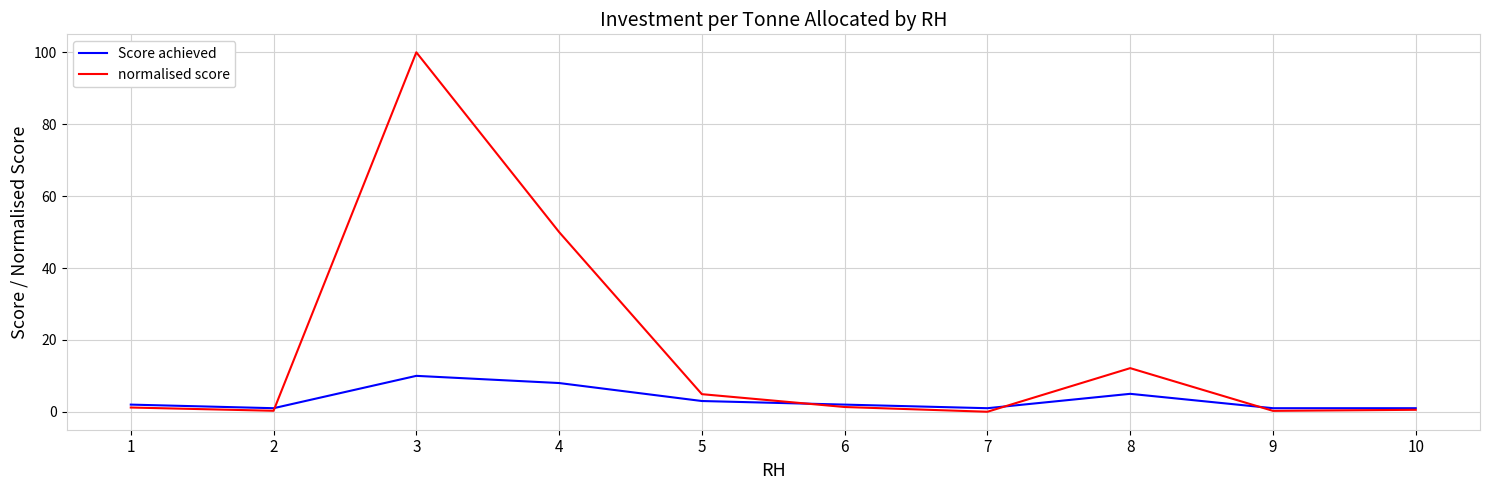

True or false: normalised score and Score achieved intersect in this chart.

True